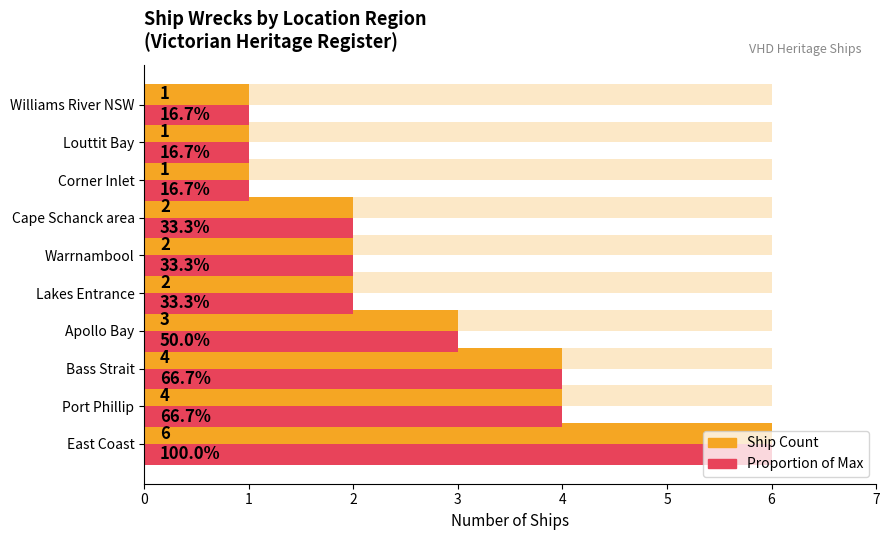

At how many categories does at least one series exceed 4?

1